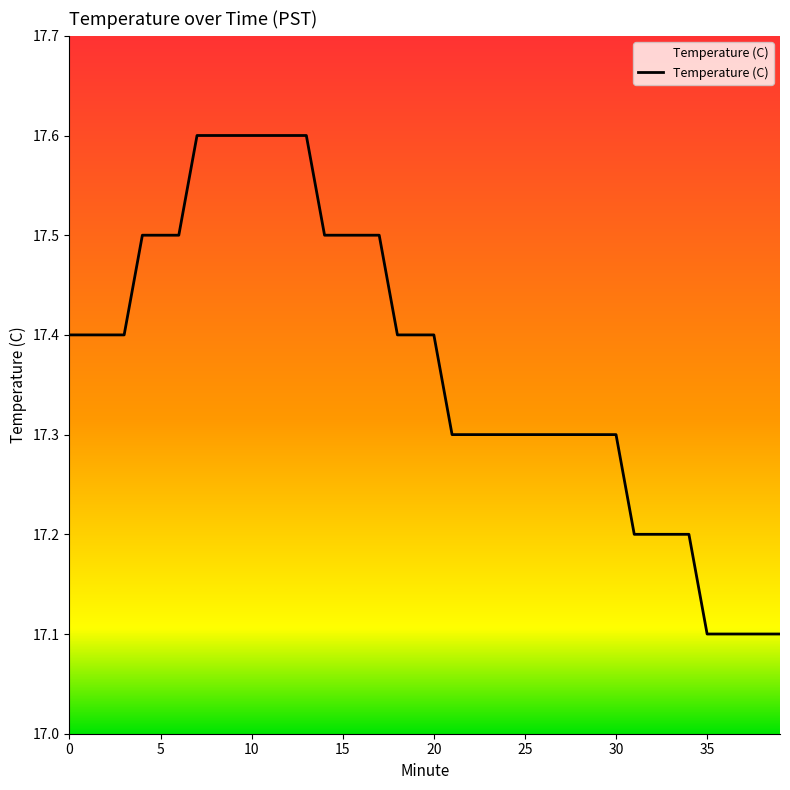

Does the chart display data point markers on the line(s)?

No